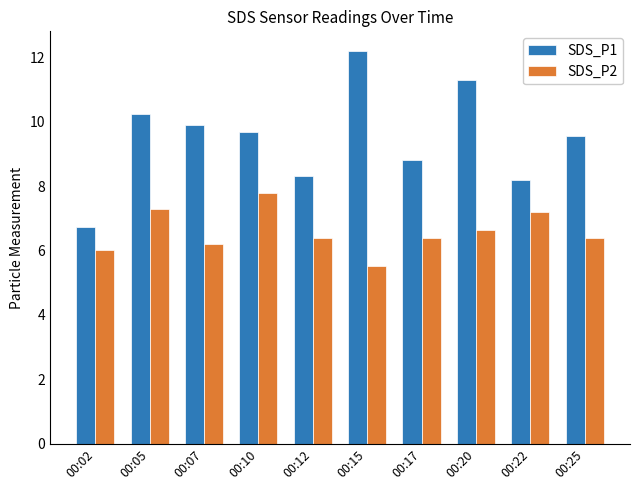

Is it true that SDS_P2 equals 1.4 at 00:15?

False